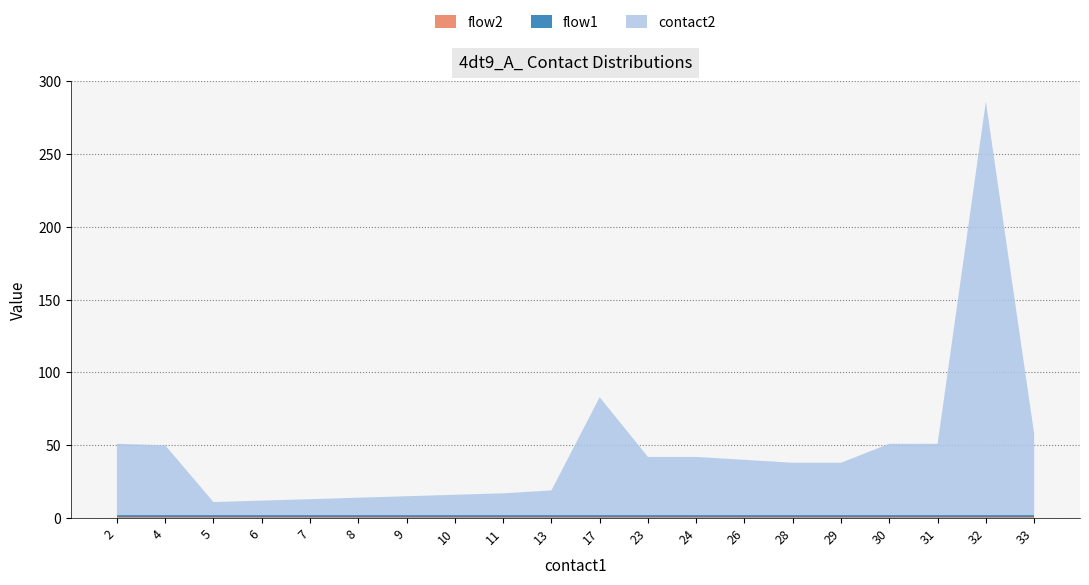

Reading left to right, list all the values displayed in this chart.

contact2: 49	48	9	10	11	12	13	14	15	17	81	40	40	38	36	36	49	49	284	56
flow1: 1	1	1	1	1	1	1	1	1	1	1	1	1	1	1	1	1	1	1	1
flow2: 1	1	1	1	1	1	1	1	1	1	1	1	1	1	1	1	1	1	1	1